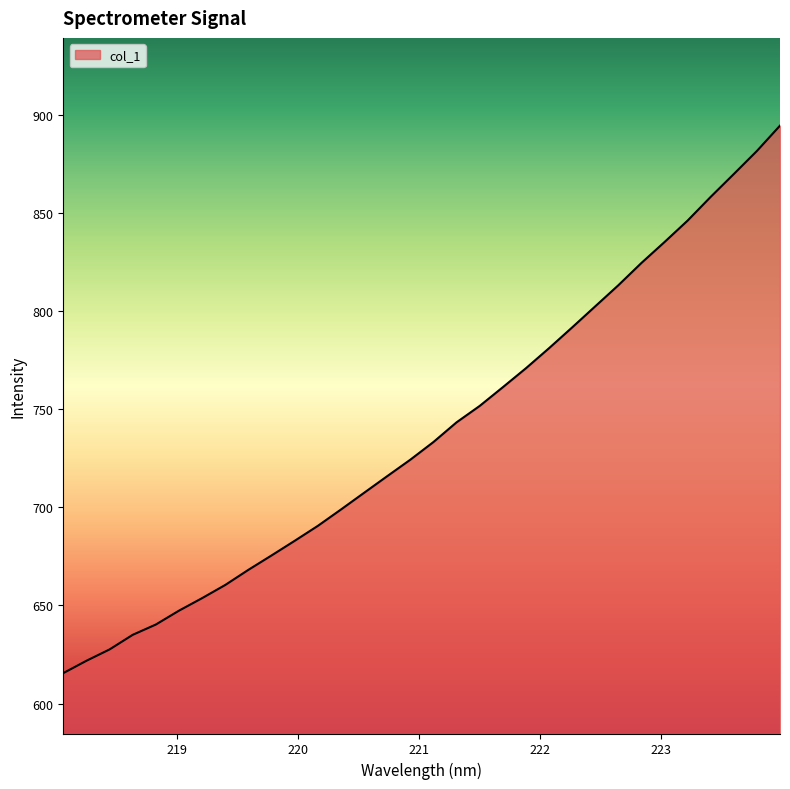

What is the maximum value shown in the chart?

894.6